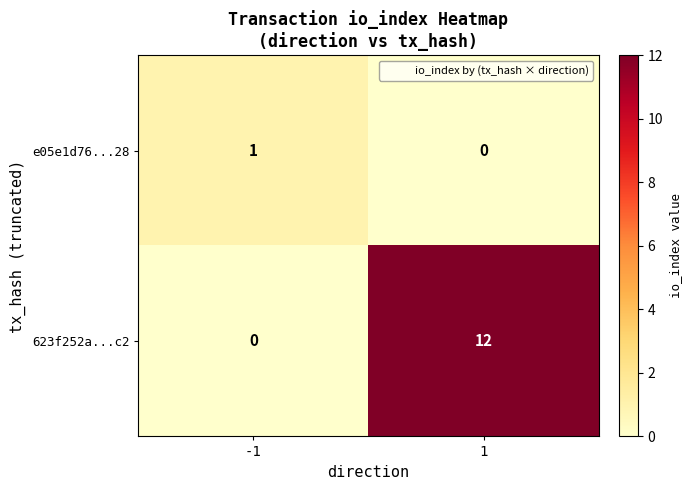

What is the sum of all 623f252a...c2 values?

12